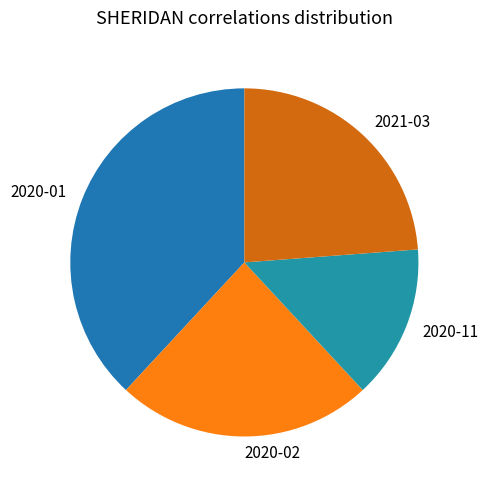

Does any single category account for the majority?

No